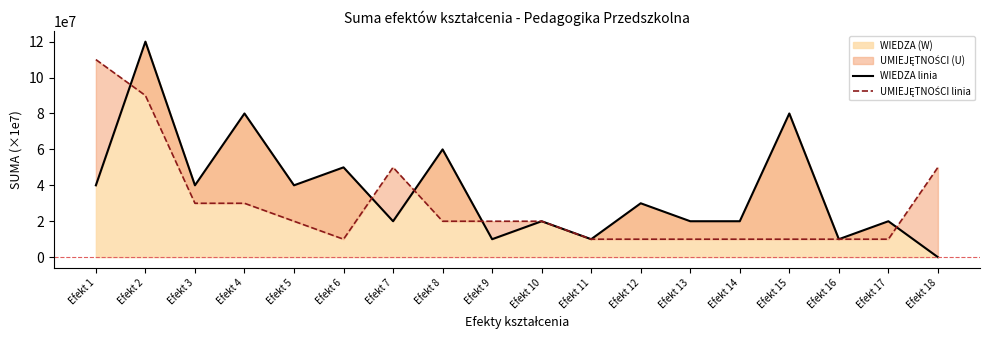

After their last crossing, which series has the higher values: UMIEJĘTNOŚCI linia or WIEDZA linia?

UMIEJĘTNOŚCI linia